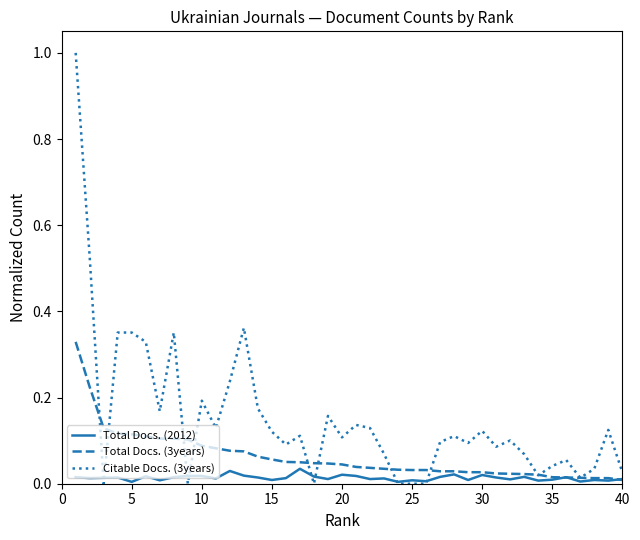

List the series in order of their overall mean, lowest first.

Total Docs. (2012), Total Docs. (3years), Citable Docs. (3years)